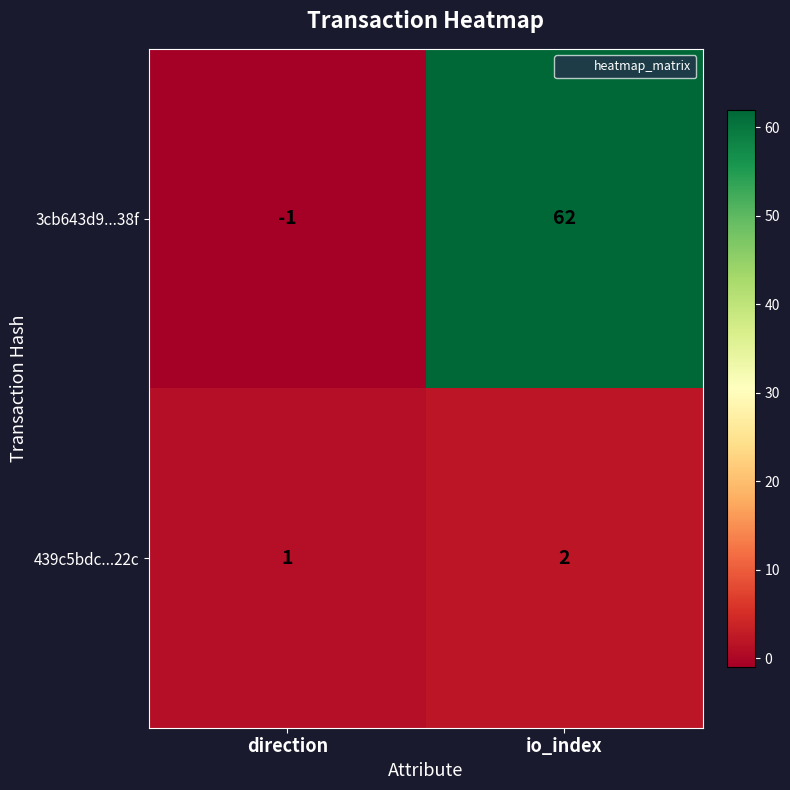

What is the sum of the 439c5bdc...22c values at io_index and direction?

3